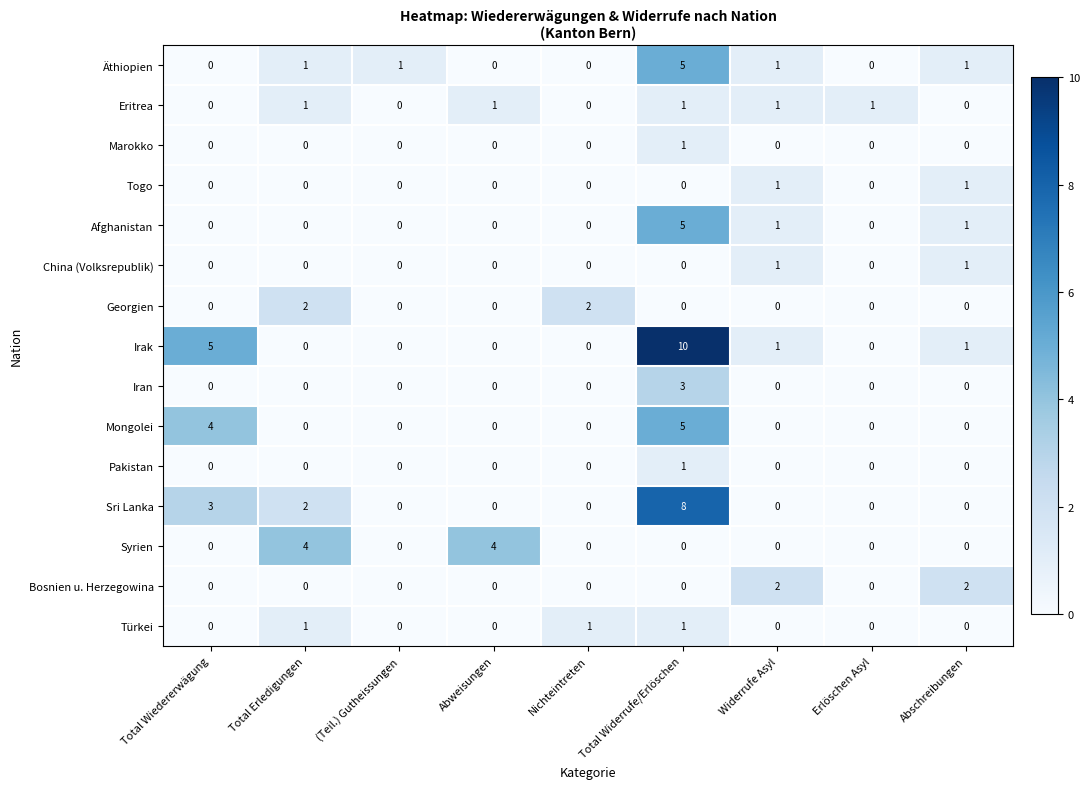

What is the difference between the second highest and minimum values in the Mongolei series?

4